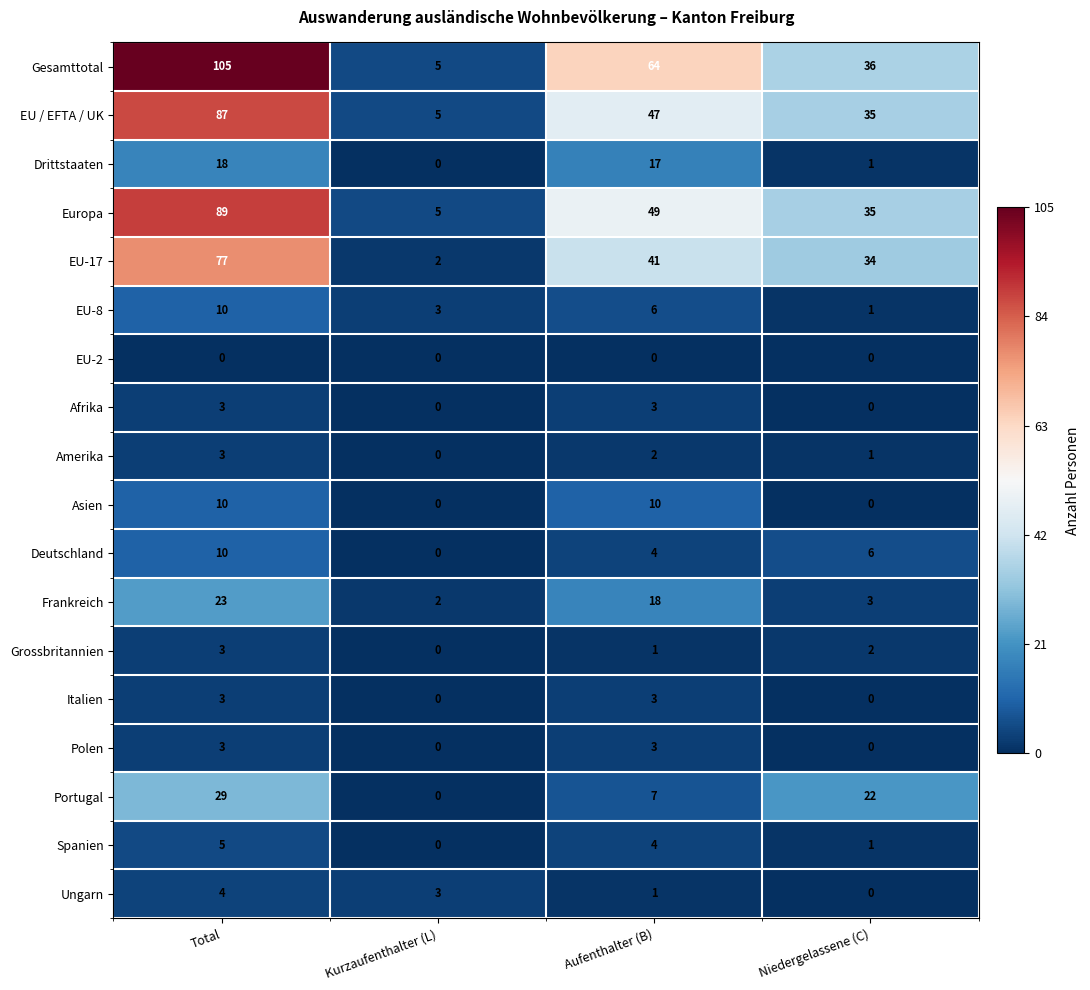

Which series changed the most between Total and Niedergelassene (C)?

Gesamttotal